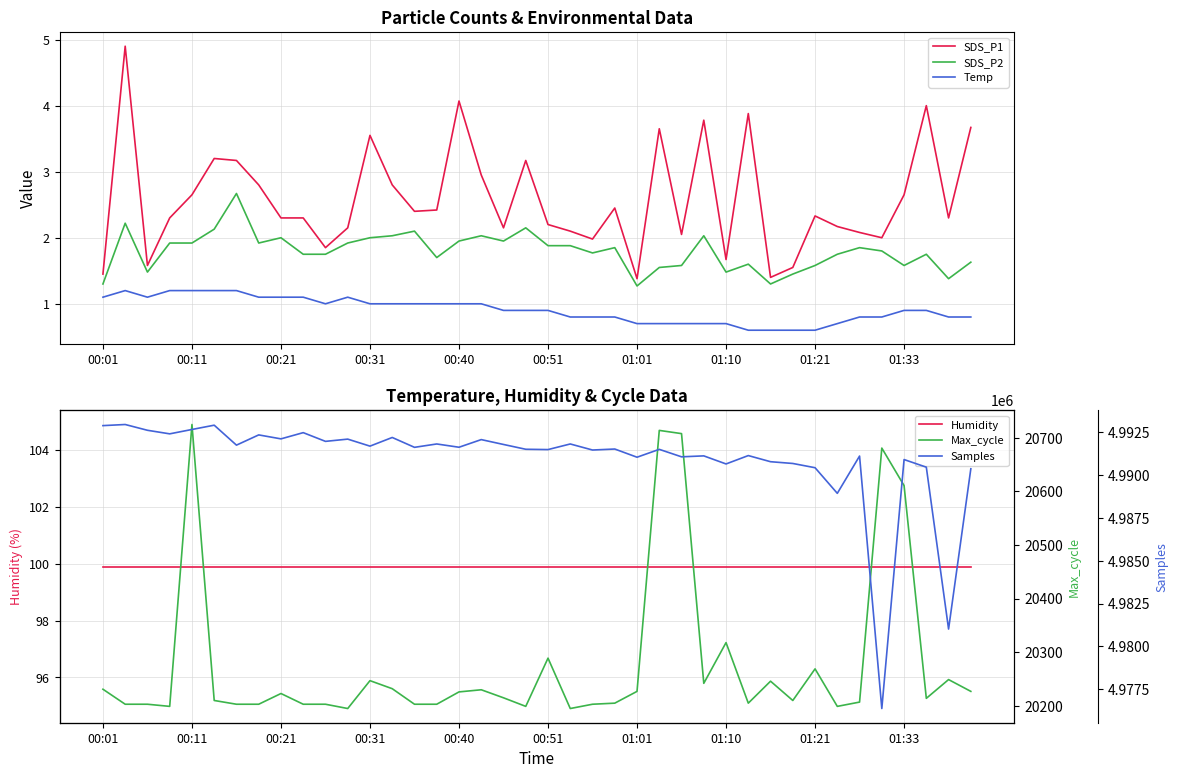

True or false: SDS_P2 and Humidity intersect in this chart.

False